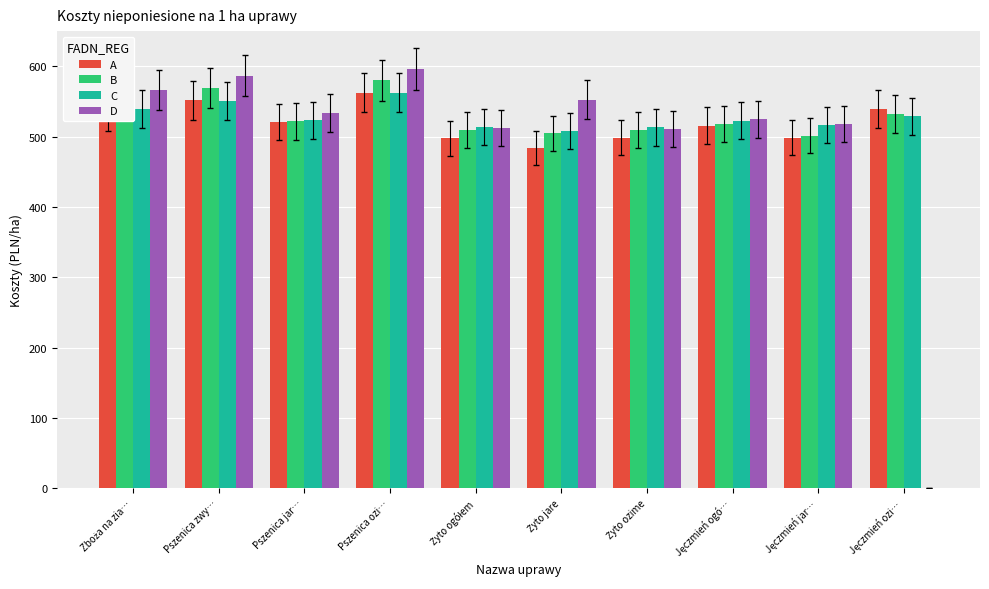

What is the total value across all series at Pszenica zwy…?

2258.0